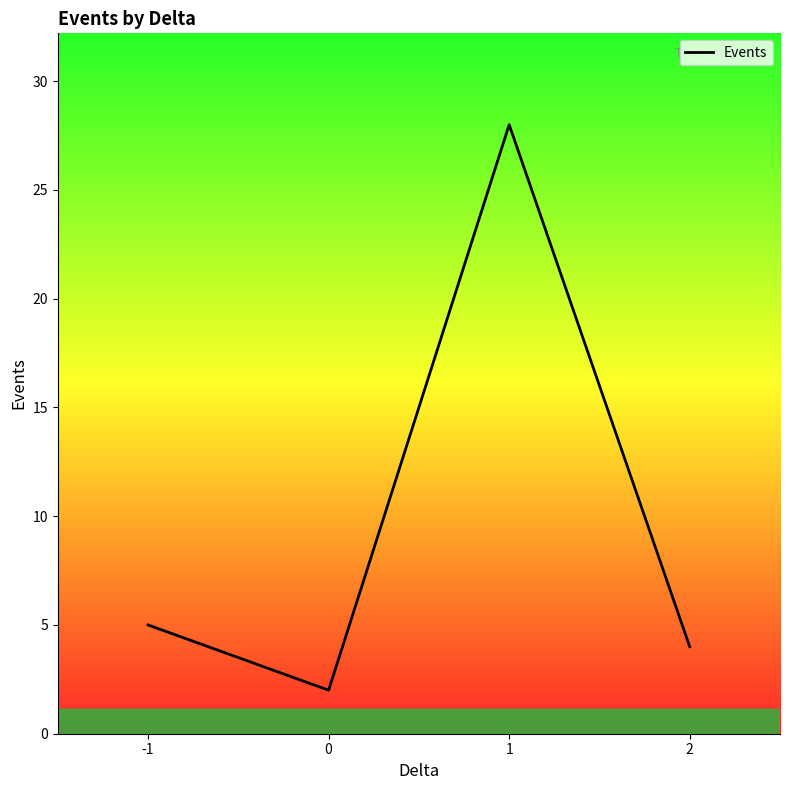

The value at 2 is 4. True or false?

True